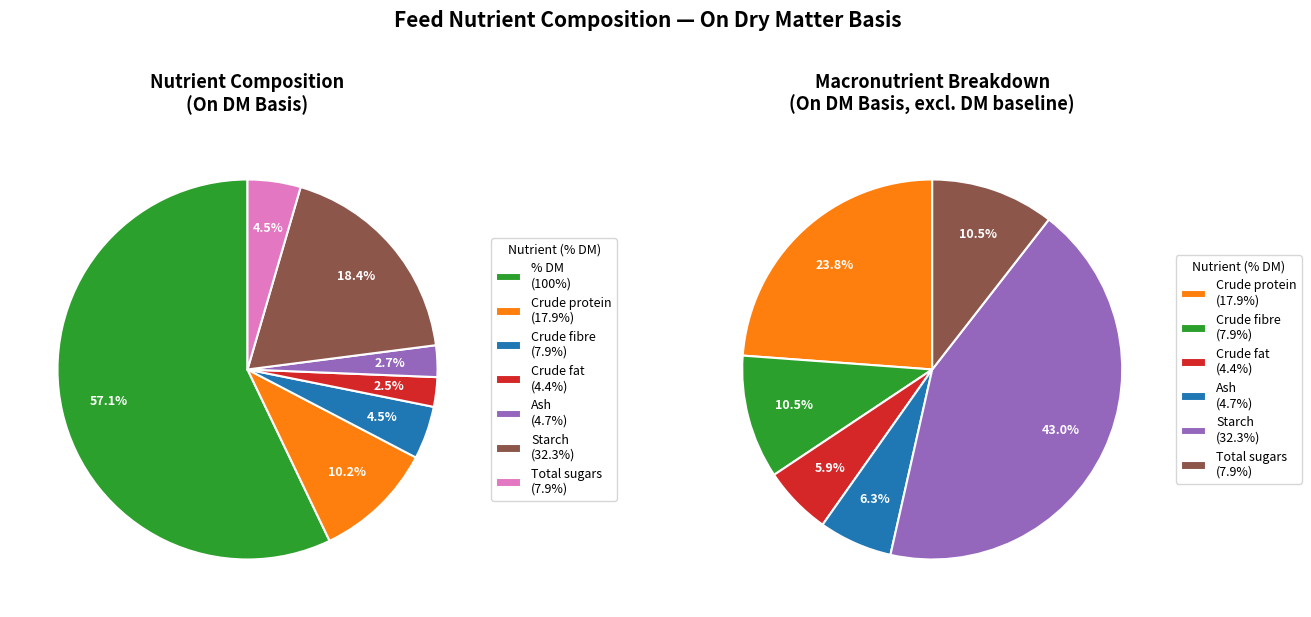

Rank the categories by value from highest to lowest.

% DM, Starch, Crude protein, Crude fibre, Total sugars, Ash, Crude fat